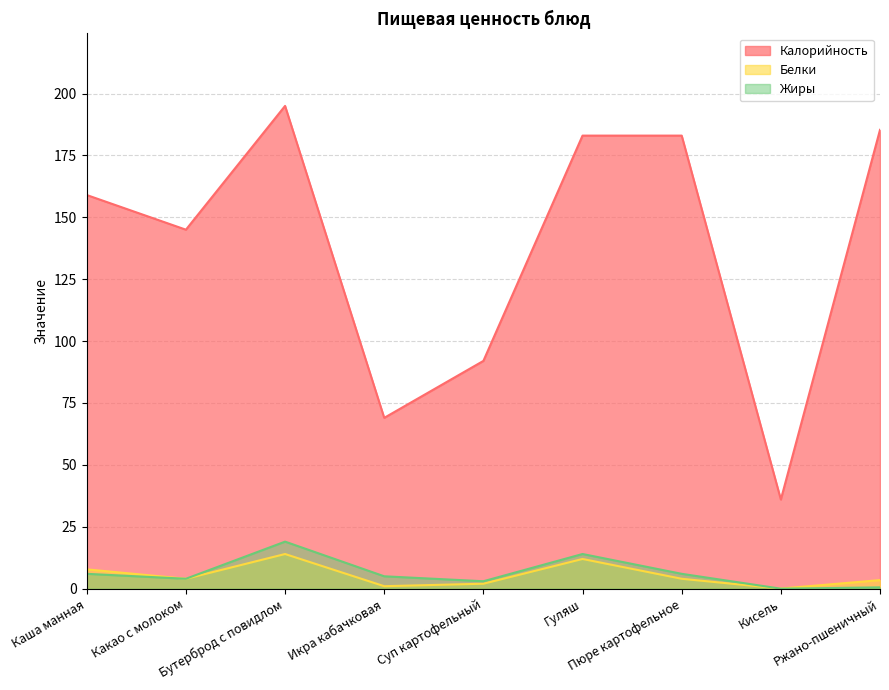

Does the chart have visible grid lines?

Yes